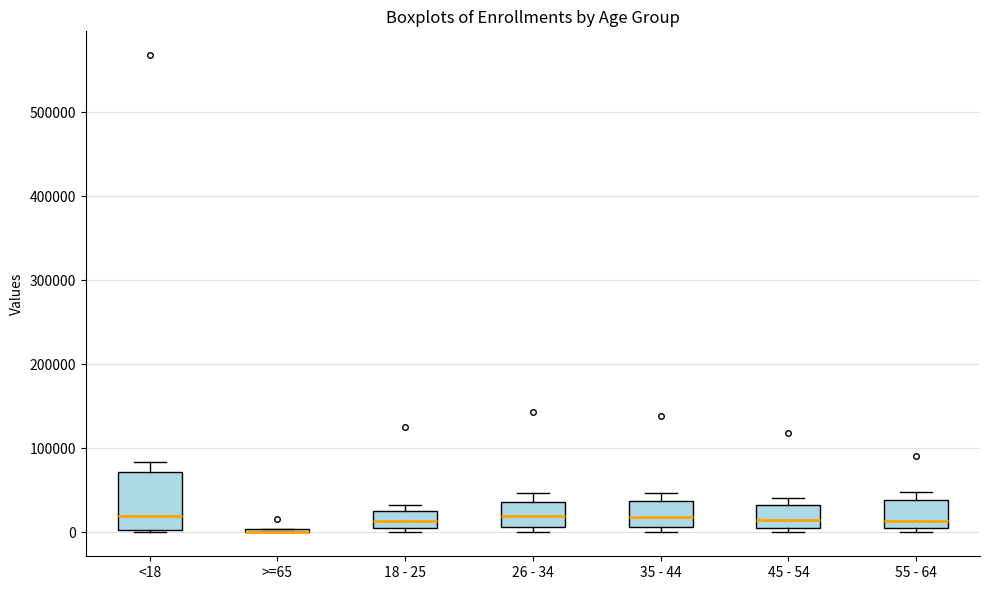

Reading left to right, transcribe this box plot: for each box, give where its median line is, the range the box spans, and where its two whiskers end, as read against the y-axis. The values are not printed on the chart, so give them approximately, as read against the axis.

<18: median 20000, box 0 to 70000, whiskers 0 to 80000
>=65: box collapsed to a line at 0, whiskers 0 to 0
18 - 25: median 10000 (inside the box), box 10000 to 30000, whiskers 0 to 30000 (just above the box's upper edge)
26 - 34: median 20000, box 10000 to 40000, whiskers 0 to 50000
35 - 44: median 20000, box 10000 to 40000, whiskers 0 to 50000
45 - 54: median 20000, box 0 to 30000, whiskers 0 (just below the box's lower edge) to 40000
55 - 64: median 10000, box 0 to 40000, whiskers 0 (just below the box's lower edge) to 50000